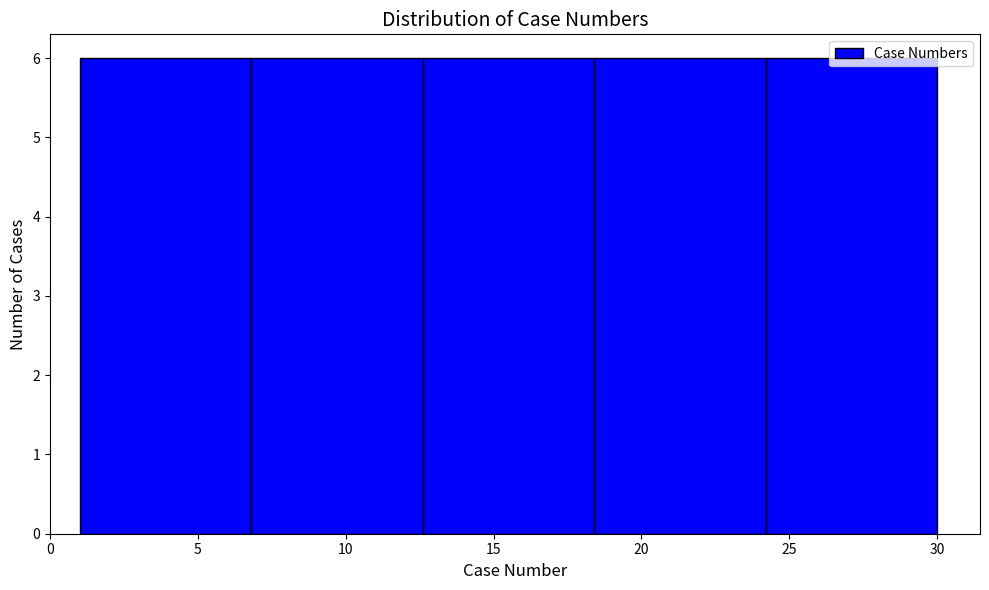

What is the height of the bar covering 1.0 to 6.8 on the x-axis? Neither the bar edges nor the heights are printed on the chart, so give them approximately, as read against the axes.

6